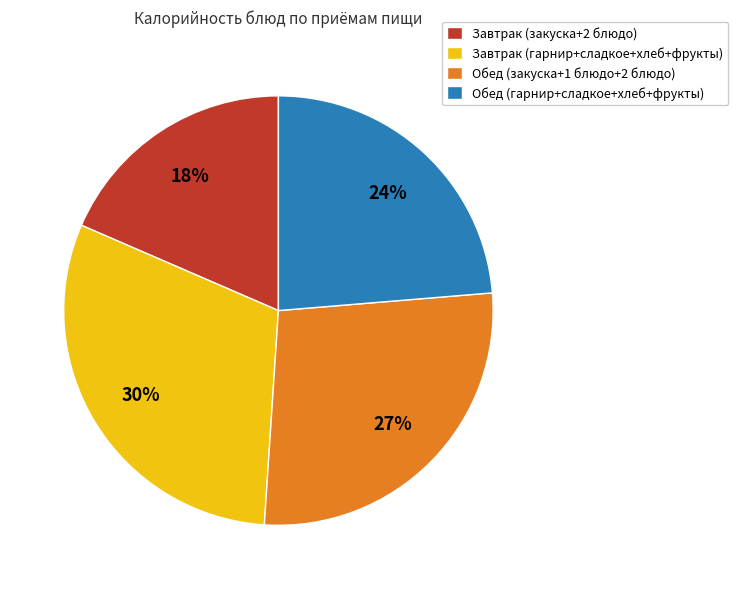

True or false: Обед (закуска+1 блюдо+2 блюдо) accounts for 27% of the total.

True